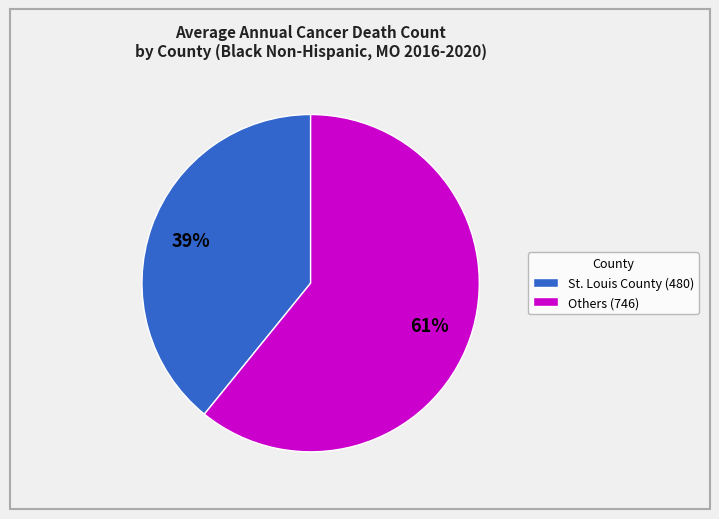

What percentage is the Others (746) slice, to the nearest percent?

61%